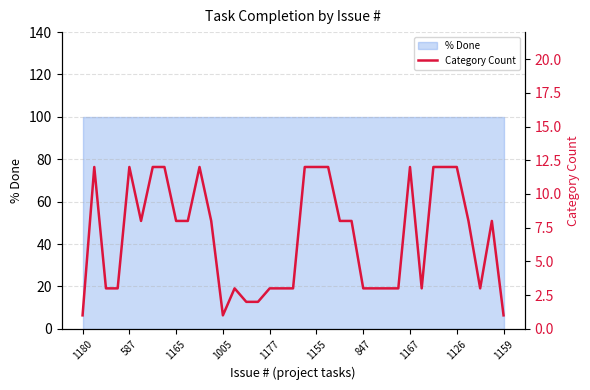

How many data points does each series have?

37